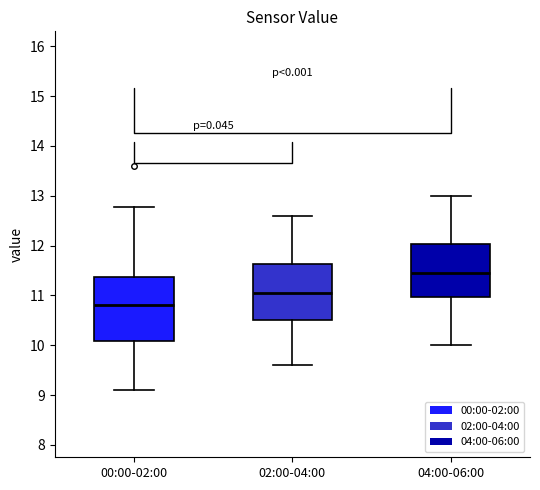

Which box's median line is the lowest?

00:00-02:00